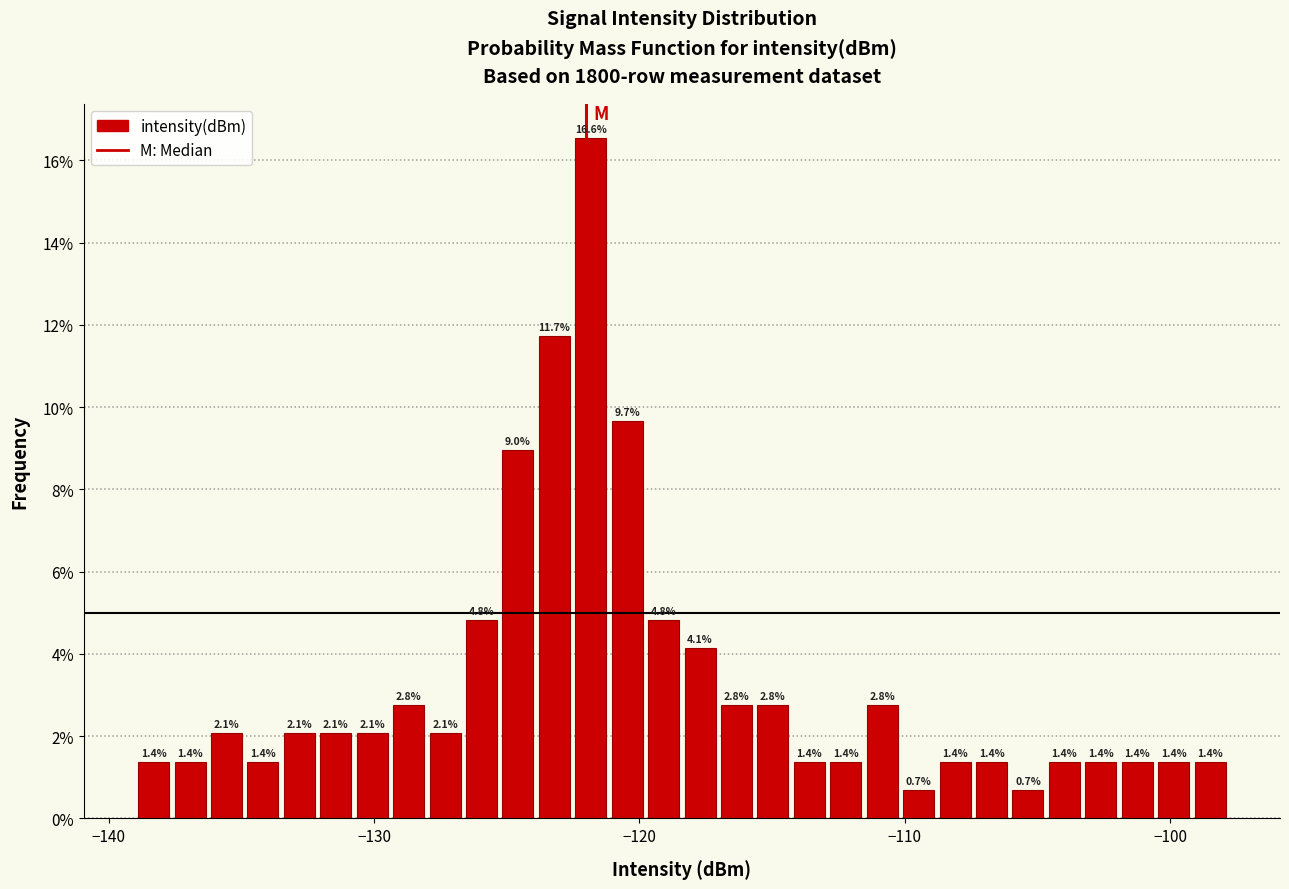

Around what value on the x-axis is the tallest bar? Give the approximate position of its centre, as read against the axis.

-122